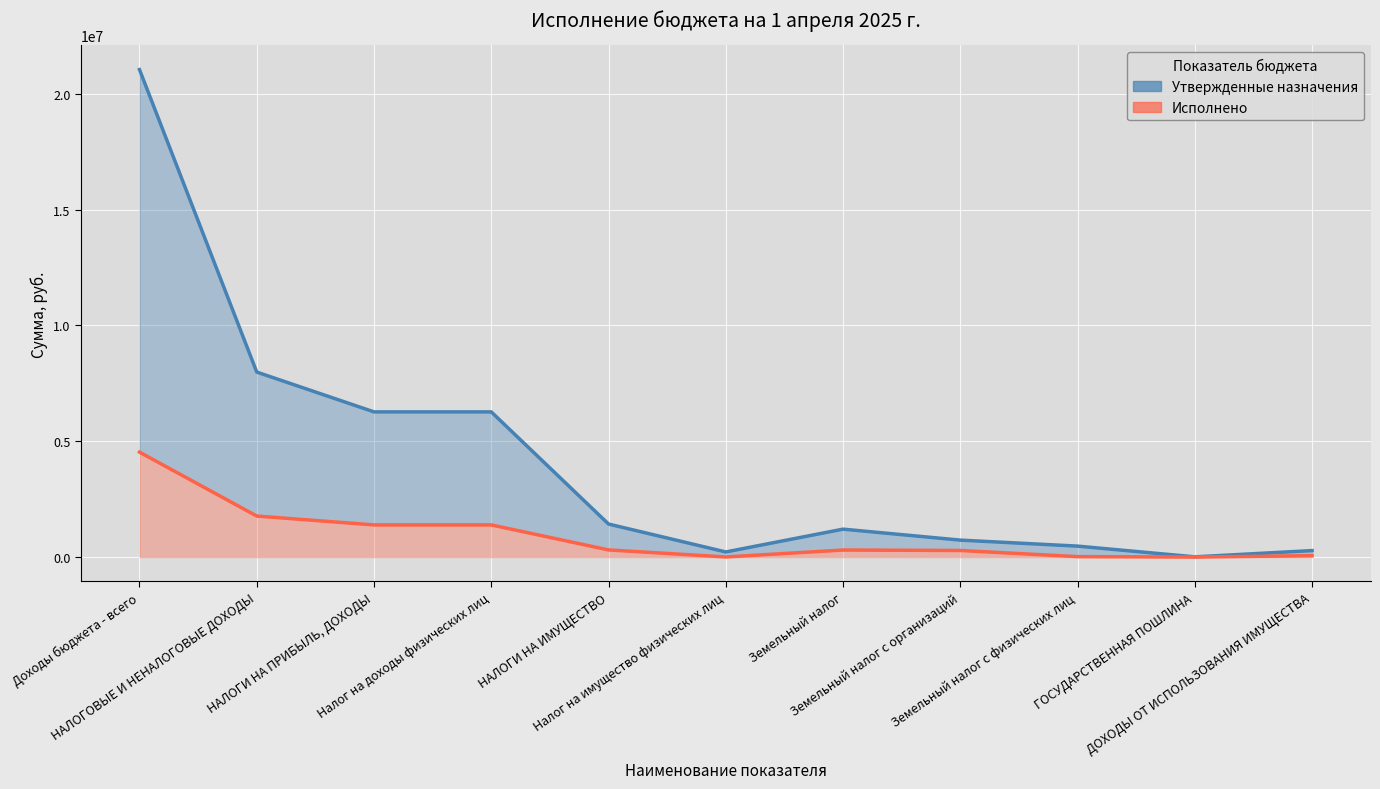

Is the value of Исполнено at НАЛОГОВЫЕ И НЕНАЛОГОВЫЕ ДОХОДЫ greater than the value of Утвержденные назначения at Земельный налог с физических лиц?

Yes